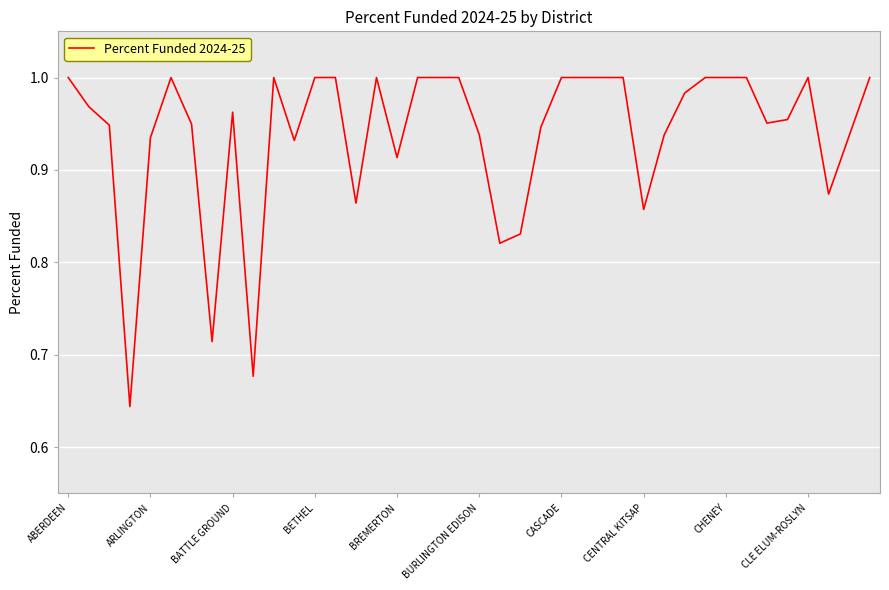

What is the difference between the maximum and minimum values?

0.4